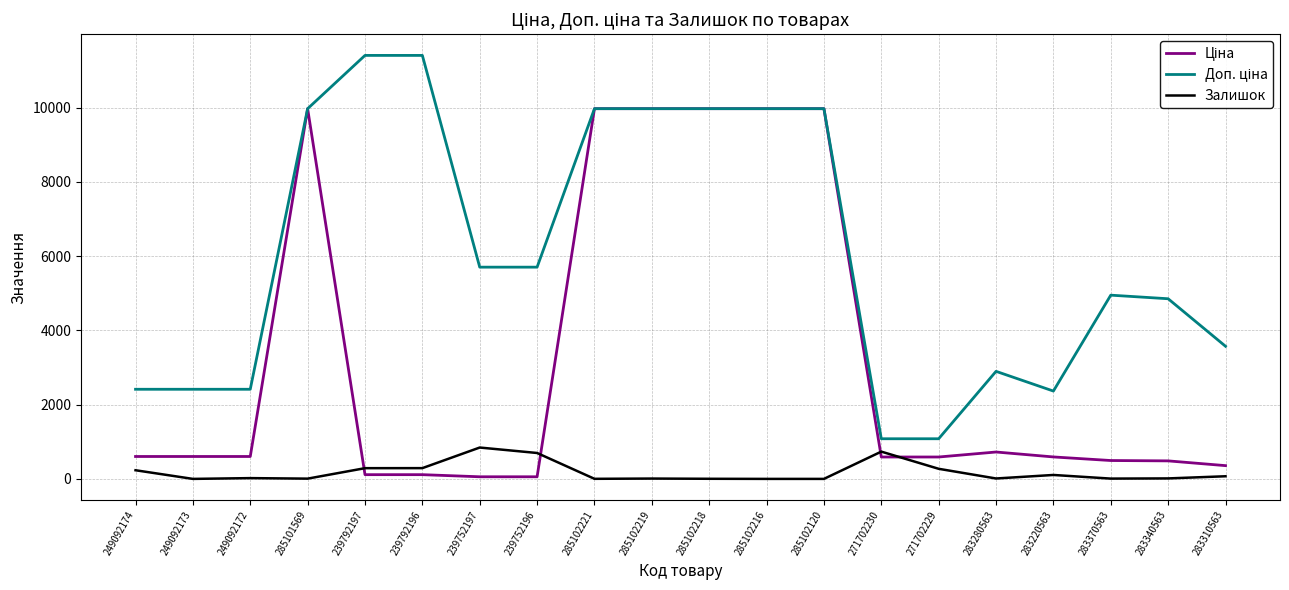

What is the difference between the highest and lowest values at 285102216?

9975.0